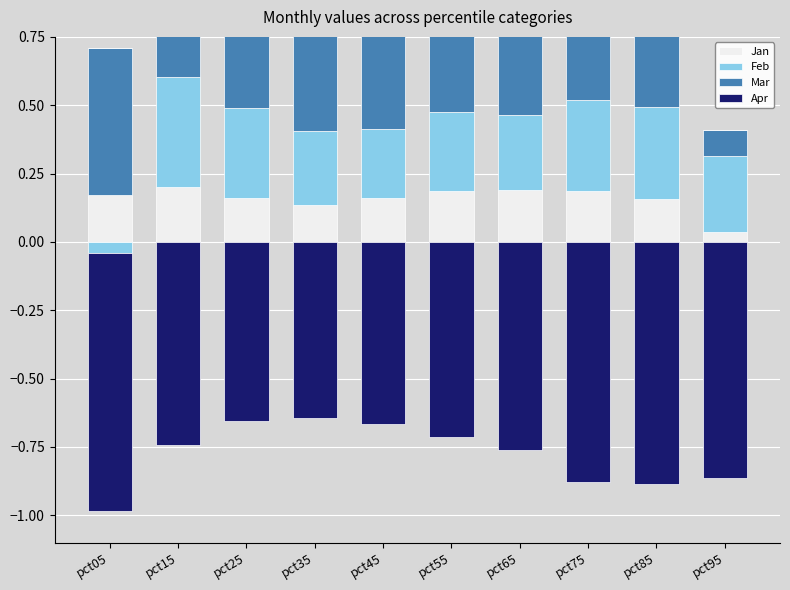

The Mar series shows 0.6 at pct75. True or false?

True